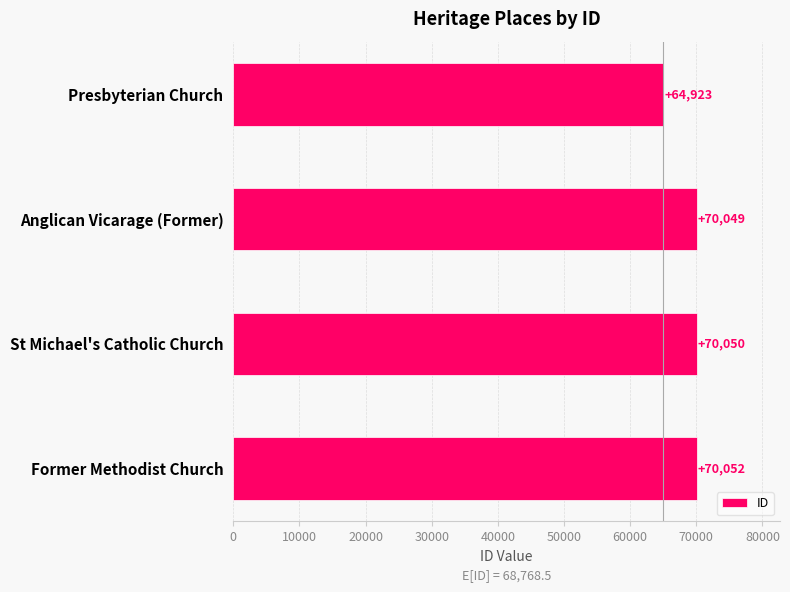

What is the difference between the second highest and second lowest values?

1